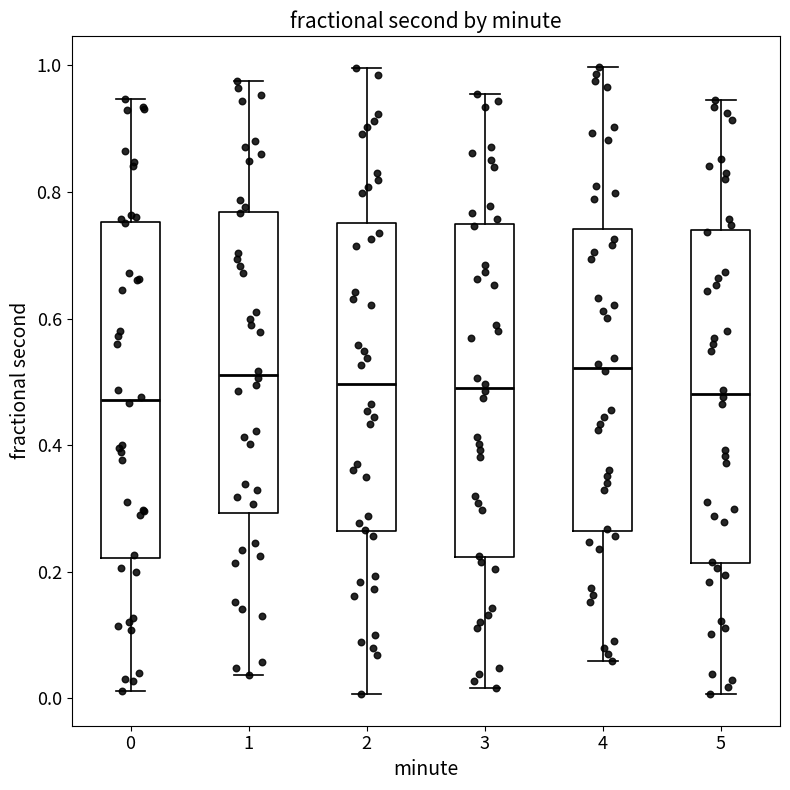

Reading left to right, transcribe this box plot: for each box, give where its median line is, the range the box spans, and where its two whiskers end, as read against the y-axis. The values are not printed on the chart, so give them approximately, as read against the axis.

0: median 0.48, box 0.22 to 0.76, whiskers 0.02 to 0.94
1: median 0.52, box 0.30 to 0.76, whiskers 0.04 to 0.98
2: median 0.50, box 0.26 to 0.76, whiskers 0.00 to 1.00
3: median 0.50, box 0.22 to 0.74, whiskers 0.02 to 0.96
4: median 0.52, box 0.26 to 0.74, whiskers 0.06 to 1.00
5: median 0.48, box 0.22 to 0.74, whiskers 0.00 to 0.94